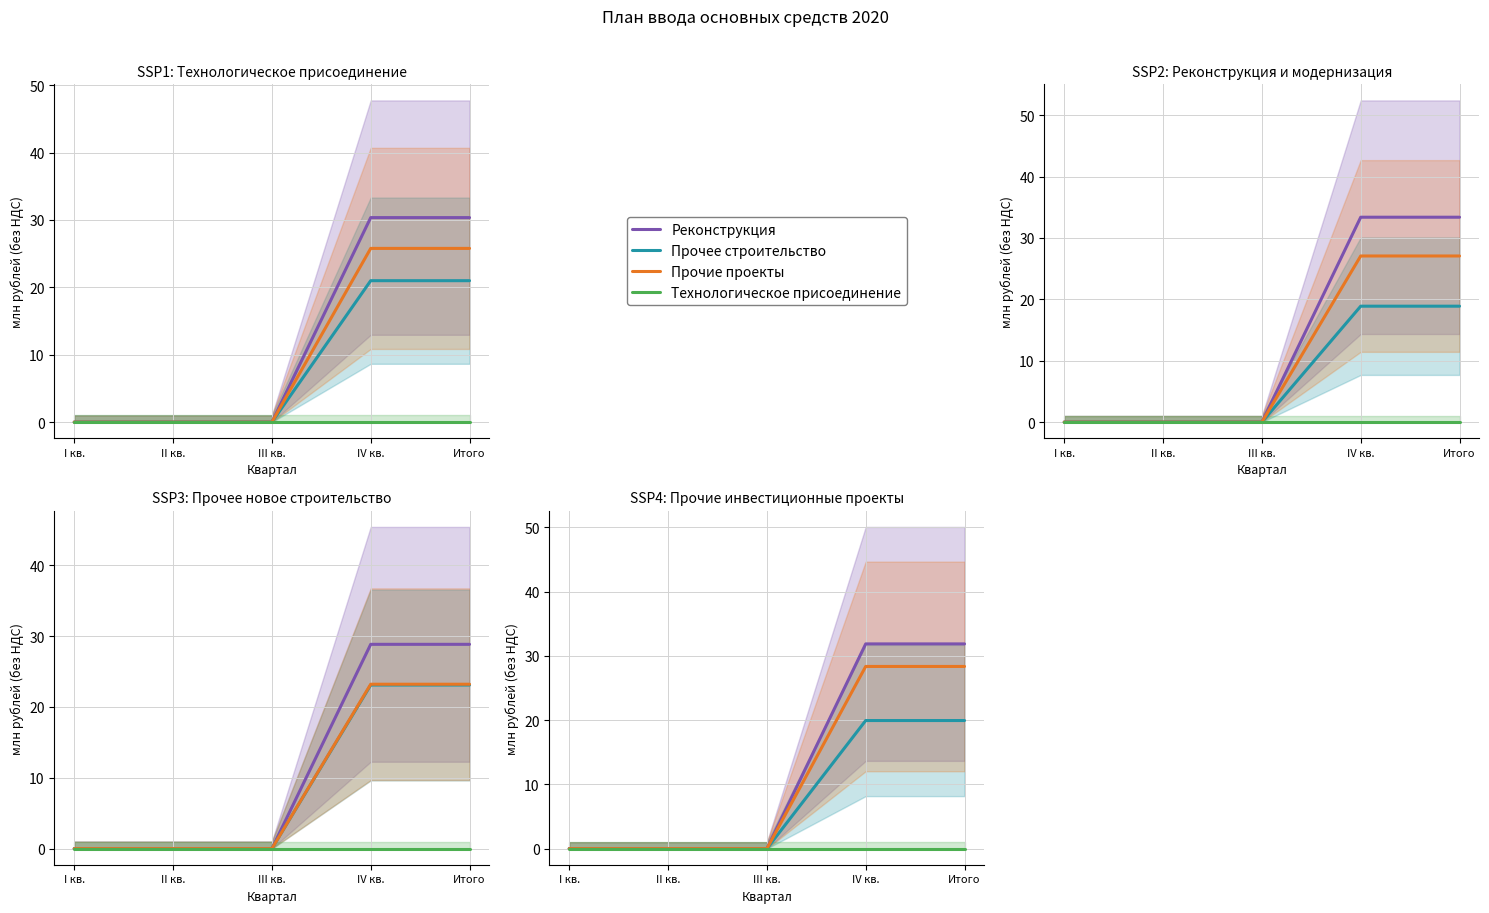

Between III кв. and IV кв., which series saw the biggest shift?

Реконструкция